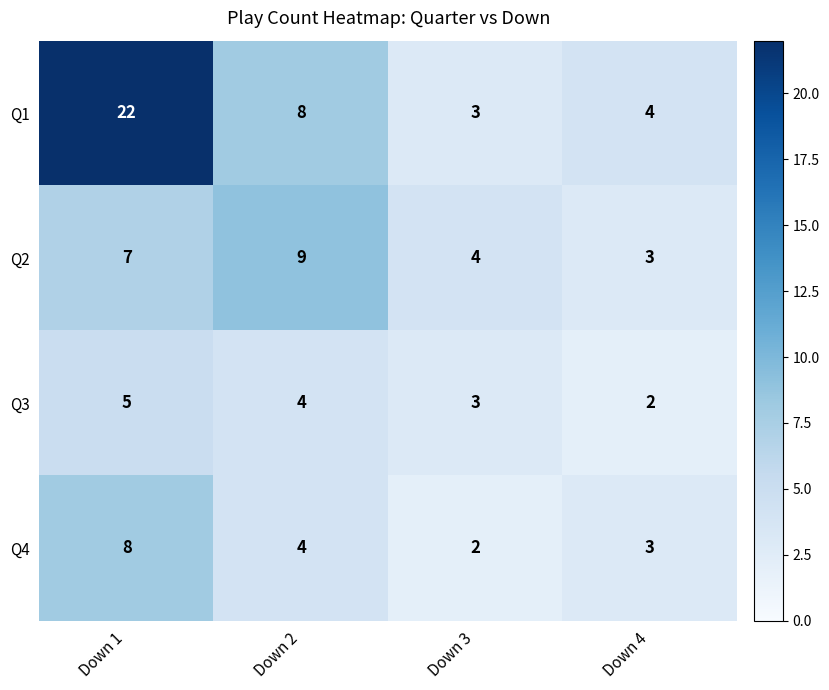

Which series changed the most between Down 2 and Down 4?

Q2